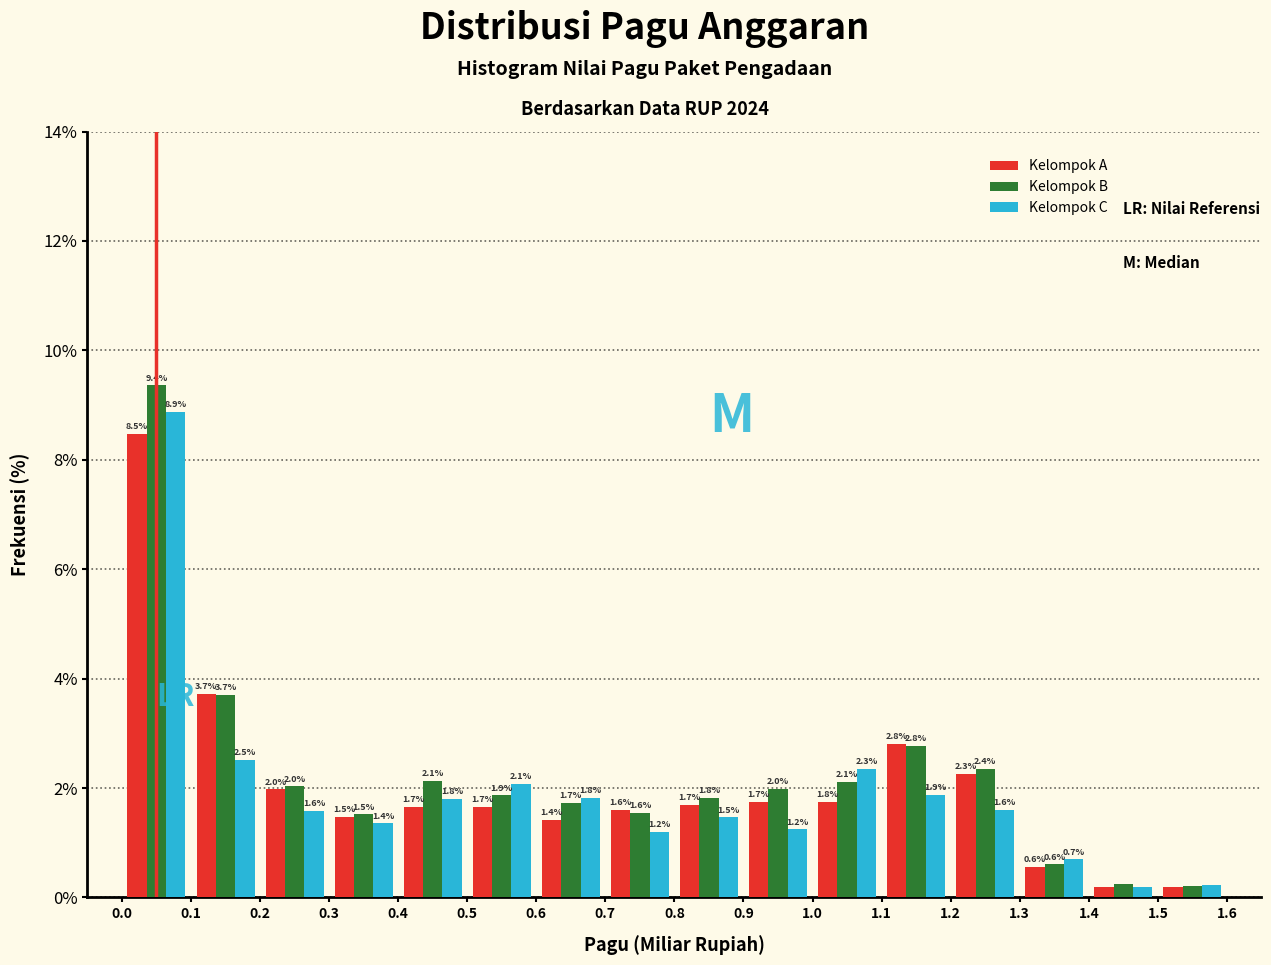

In the Kelompok A series, which range on the x-axis has the tallest bar?

0.0 to 0.1